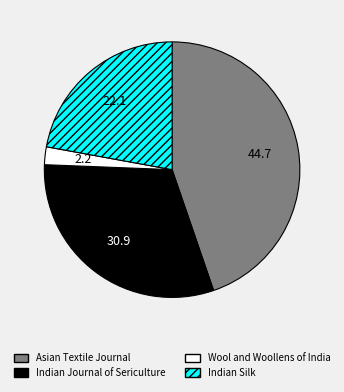

The Indian Journal of Sericulture slice represents 31% of the pie. True or false?

True